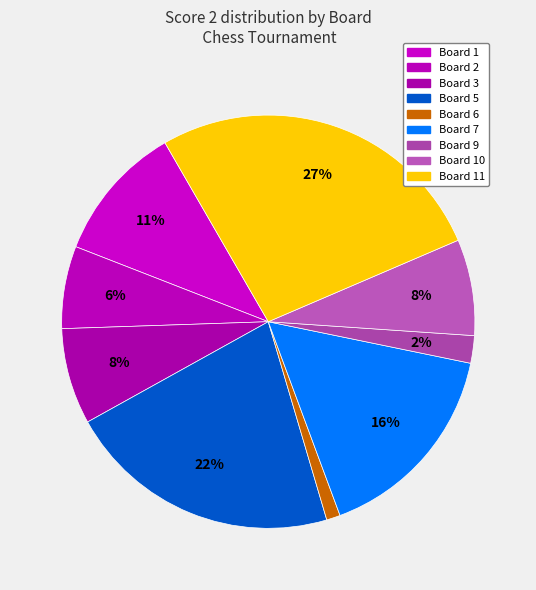

To the nearest percent, what is the difference between the largest and smallest slice percentages?

26%